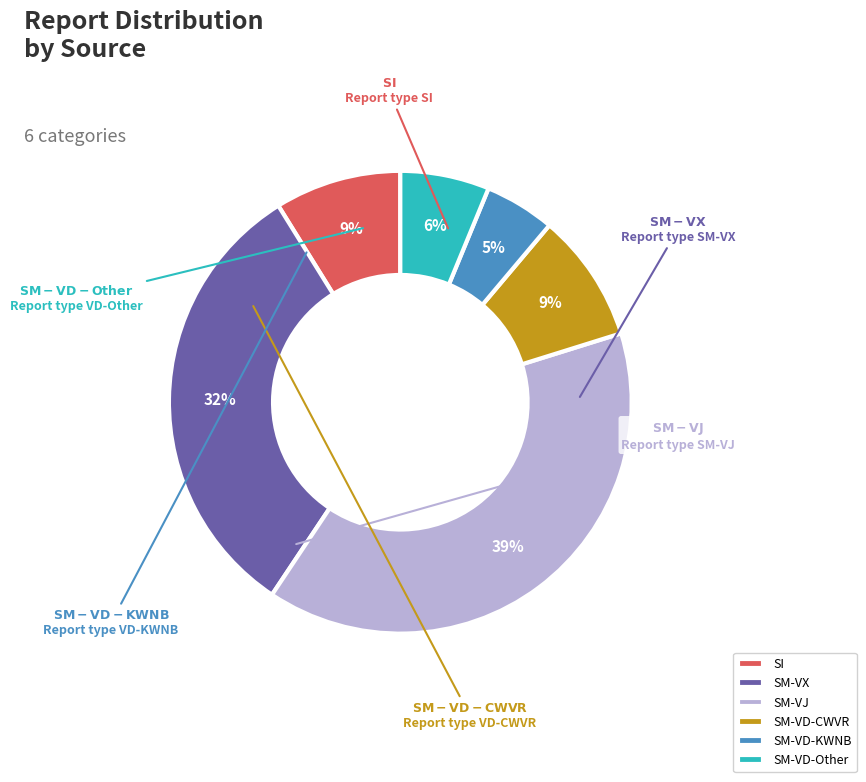

To the nearest percent, what portion does SM-VX represent?

32%